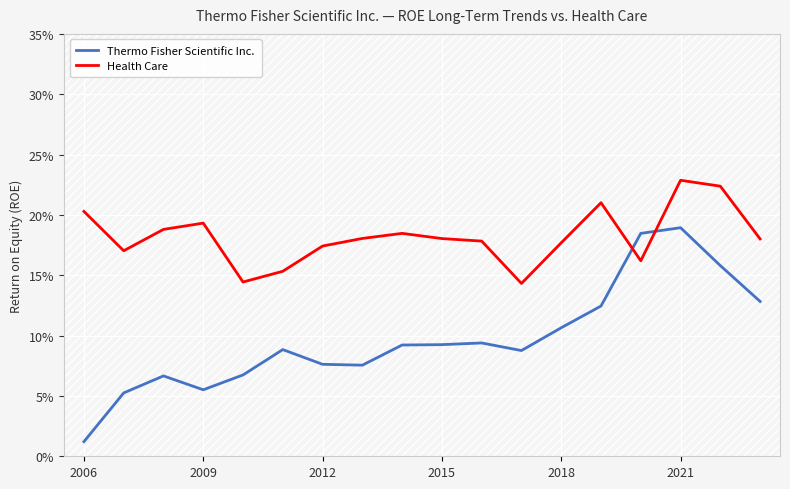

Where do Thermo Fisher Scientific Inc. and Health Care first cross each other?

13 and 14